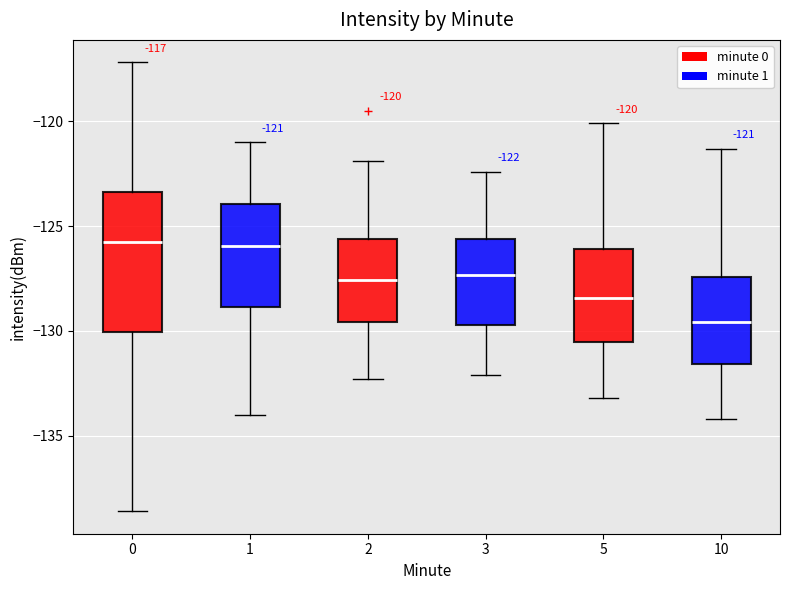

Which box has the lowest median line?

10